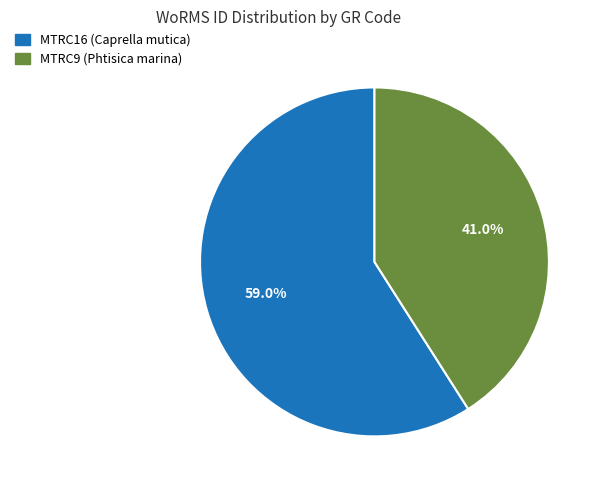

Which category has the biggest portion of the pie?

MTRC16